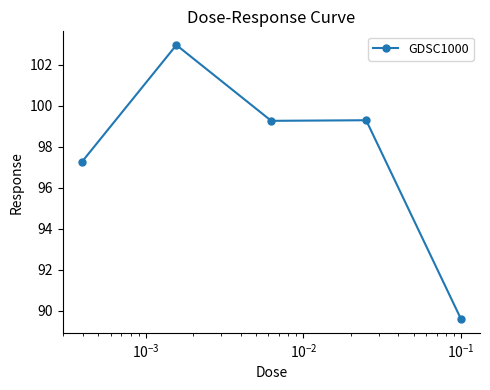

What is the minimum value shown in the chart?

89.6